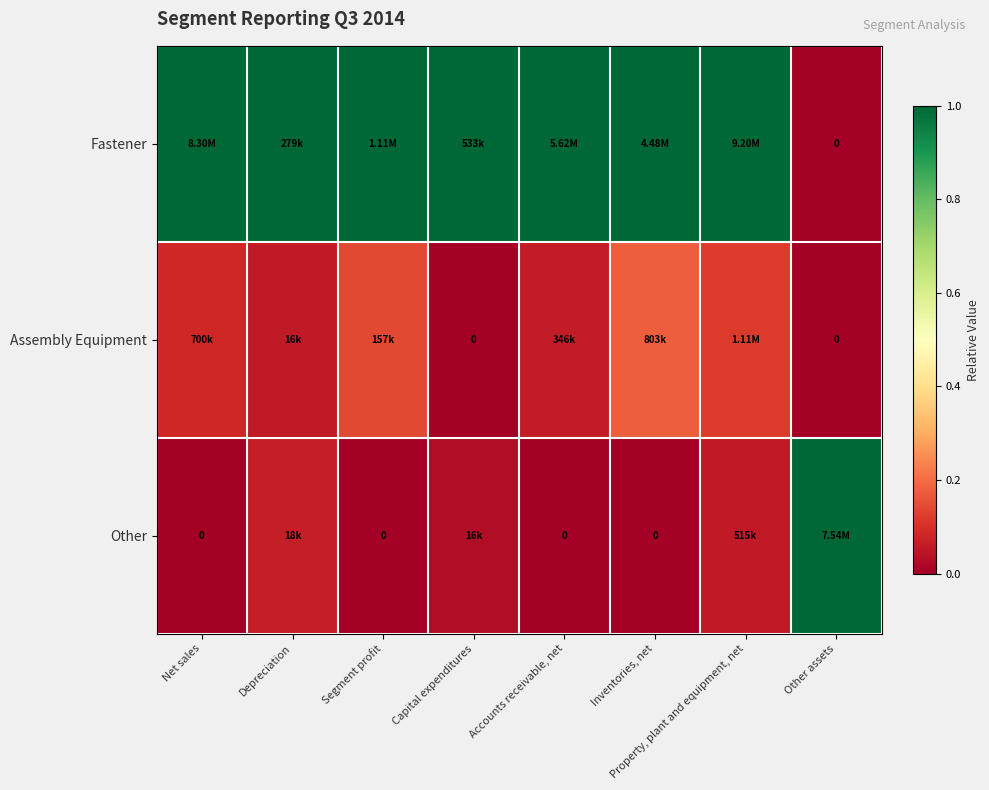

At Depreciation, list the series in order from largest to smallest.

Fastener, Other, Assembly Equipment